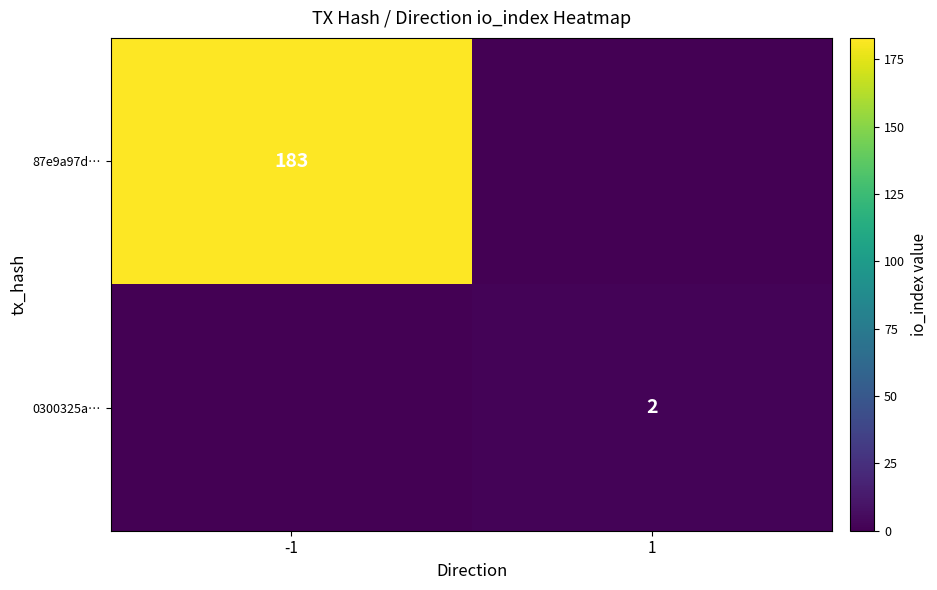

True or false: 0300325a… has a value of 1 at 1.

False